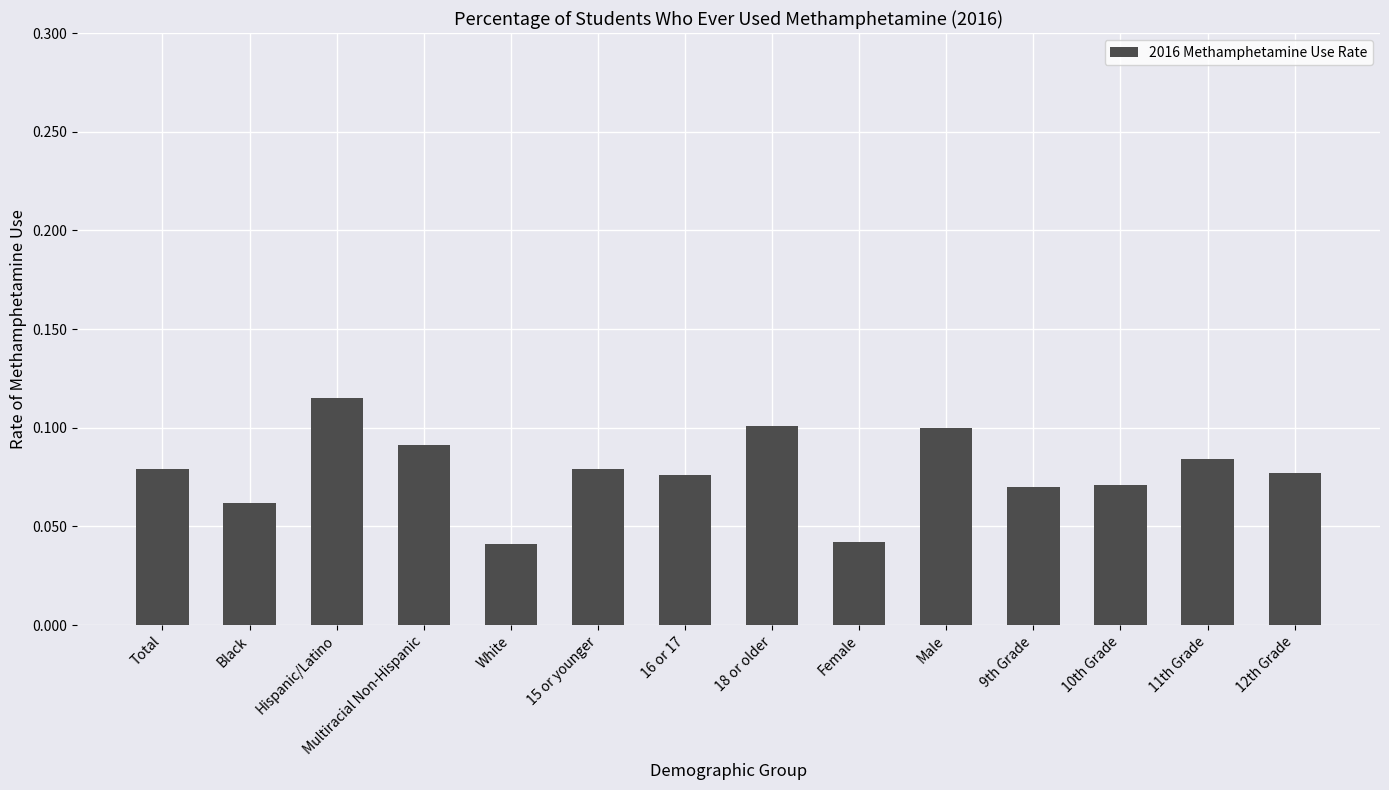

The chart shows a value of 0.1 at Multiracial Non-Hispanic. True or false?

True